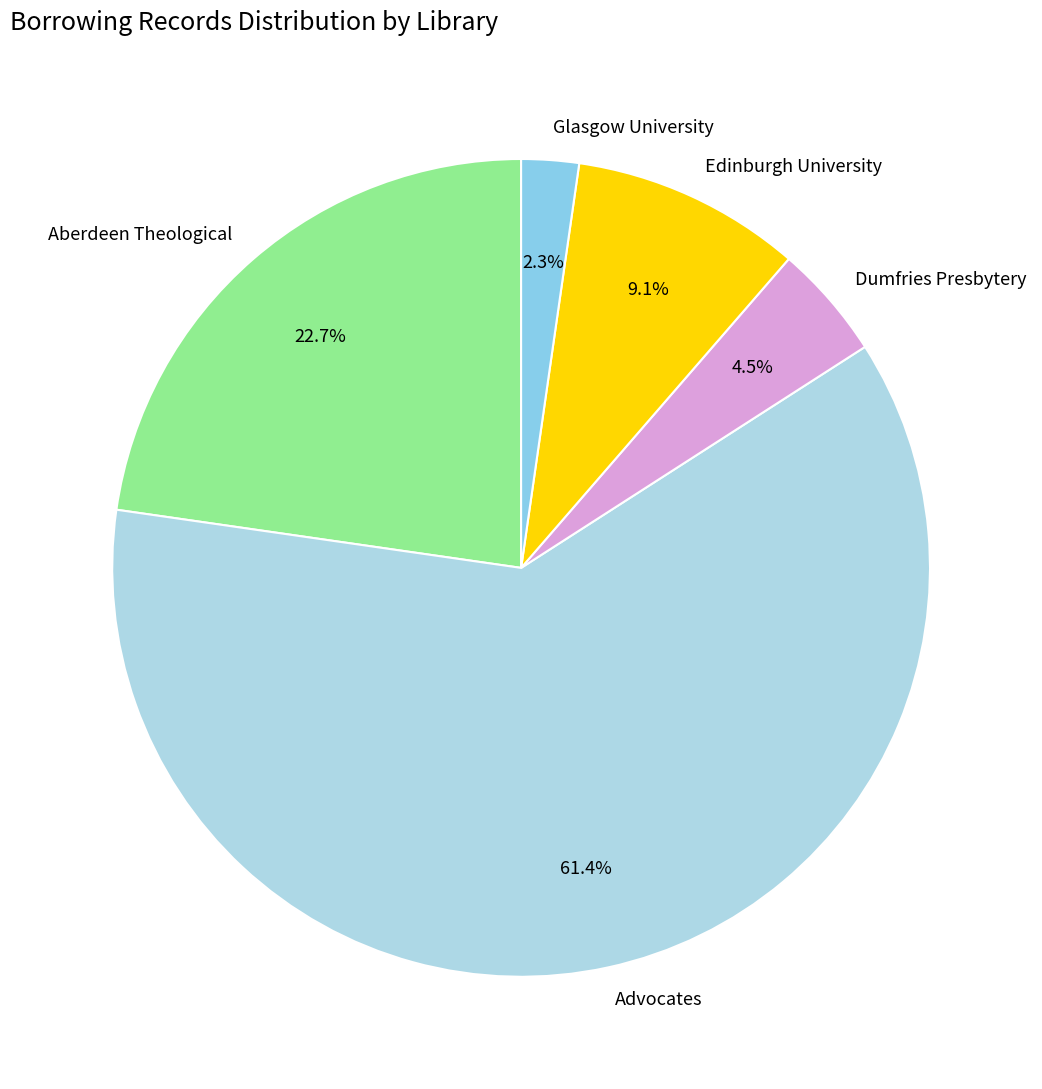

Which category has the smallest portion of the pie?

Glasgow University